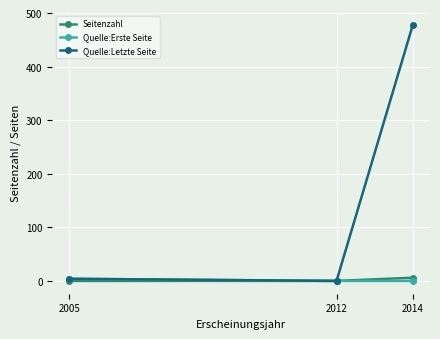

What is the difference between the Seitenzahl values at 2014 and 2005?

6